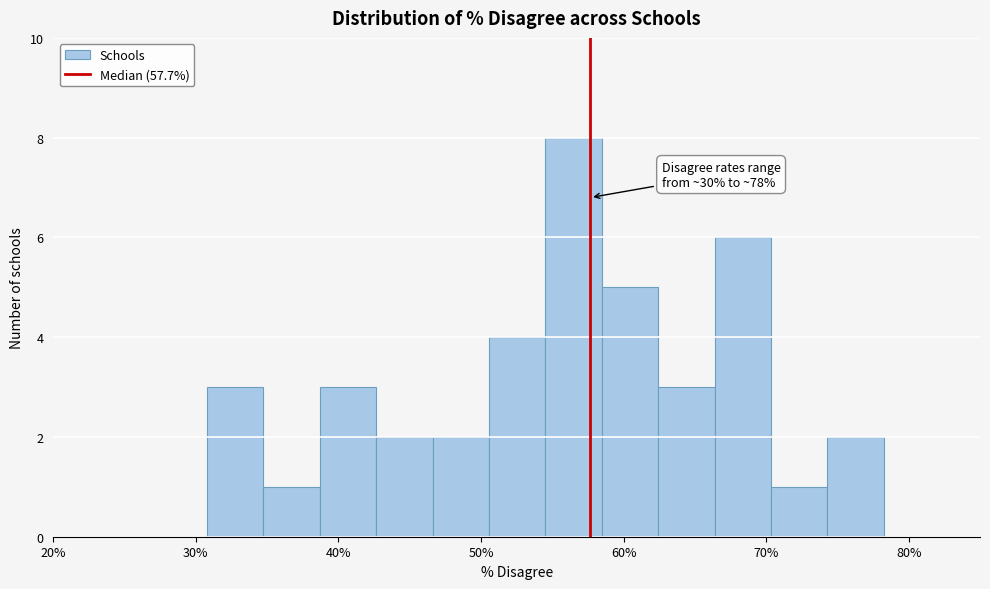

Around what value on the x-axis is the tallest bar? Give the approximate position of its centre, as read against the axis.

56